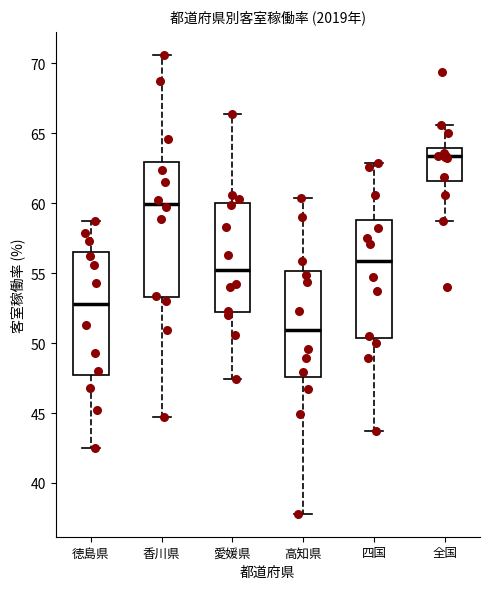

Reading left to right, transcribe this box plot: for each box, give where its median line is, the range the box spans, and where its two whiskers end, as read against the y-axis. The values are not printed on the chart, so give them approximately, as read against the axis.

徳島県: median 53.0, box 47.5 to 56.5, whiskers 42.5 to 58.5
香川県: median 60.0, box 53.5 to 63.0, whiskers 44.5 to 70.5
愛媛県: median 55.5, box 52.0 to 60.0, whiskers 47.5 to 66.5
高知県: median 51.0, box 47.5 to 55.0, whiskers 38.0 to 60.5
四国: median 56.0, box 50.5 to 59.0, whiskers 43.5 to 63.0
全国: median 63.5, box 61.5 to 64.0, whiskers 58.5 to 65.5